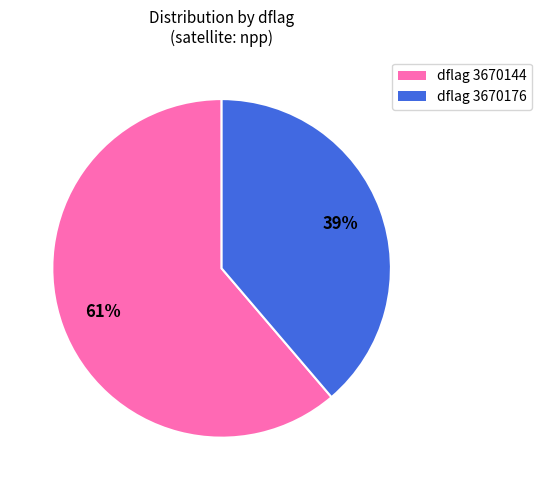

Is there any slice that represents more than half of the pie?

Yes